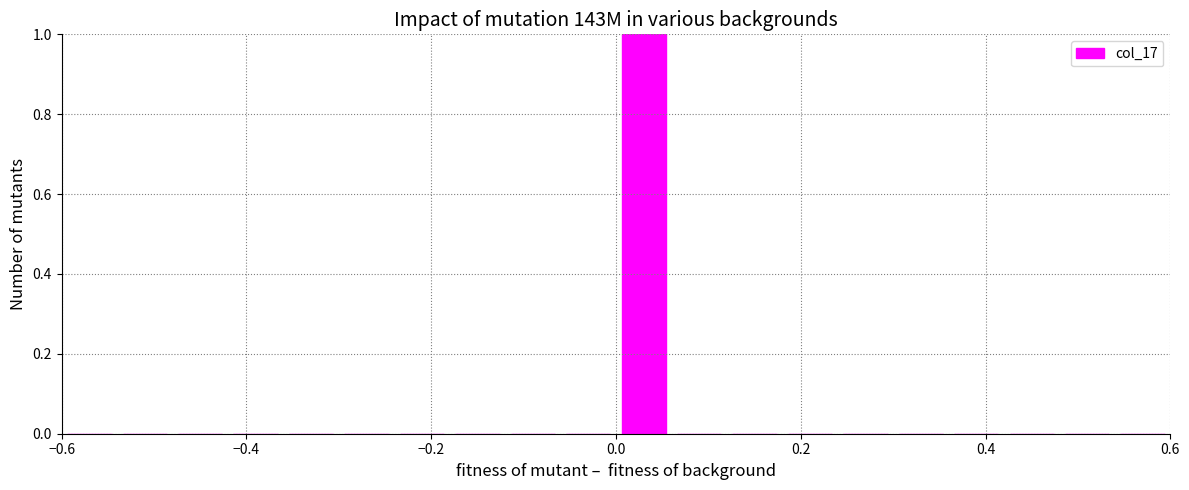

Read against the x-axis, roughly where is the centre of the tallest bar?

0.04